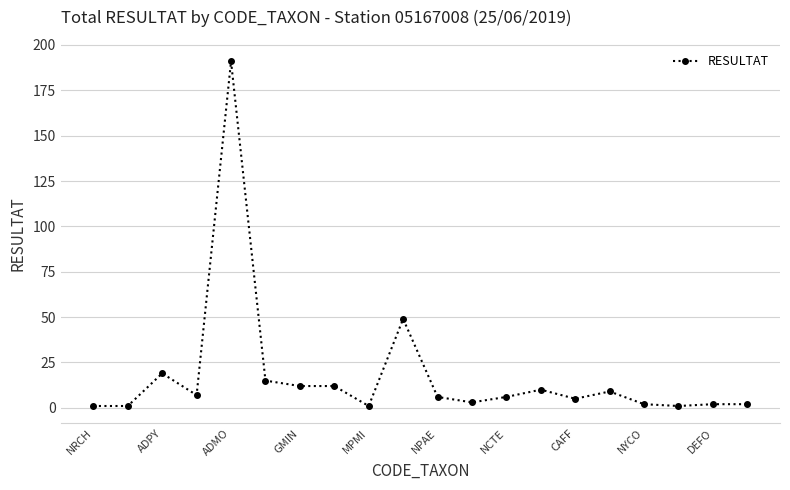

What is the maximum value shown in the chart?

191